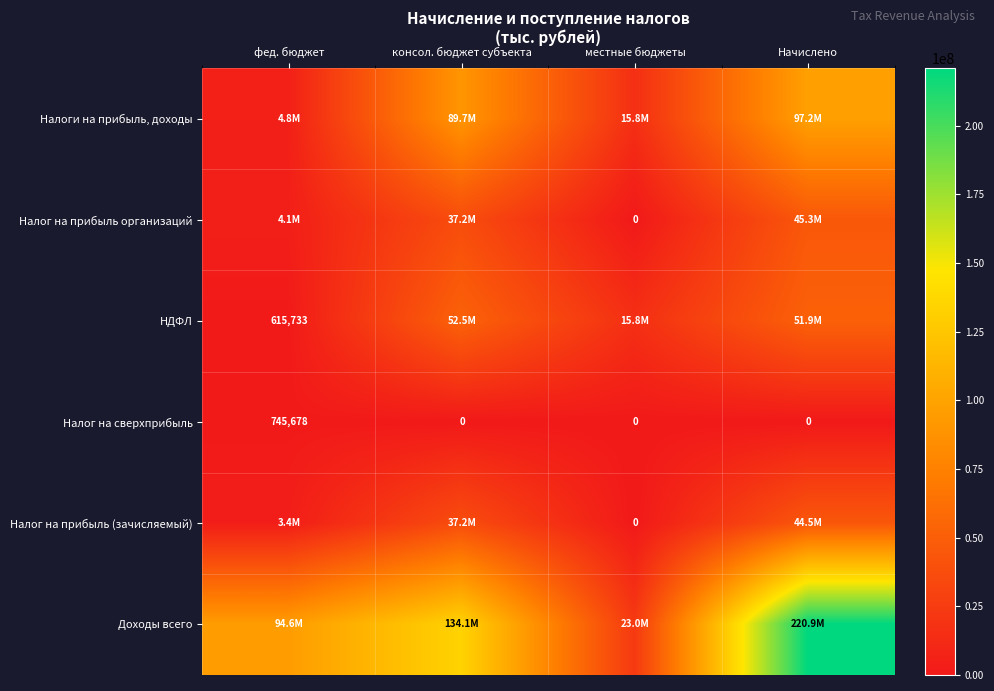

Is it true that Налог на сверхприбыль equals 1191048 at фед. бюджет?

False